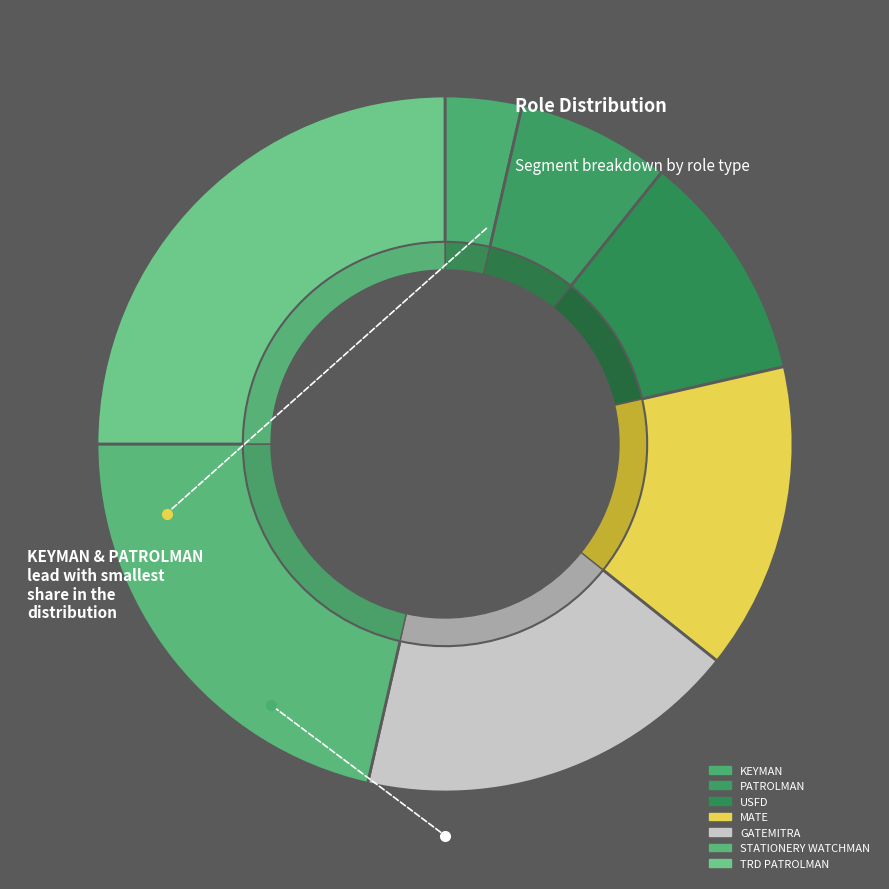

True or false: MATE accounts for 14% of the total.

True